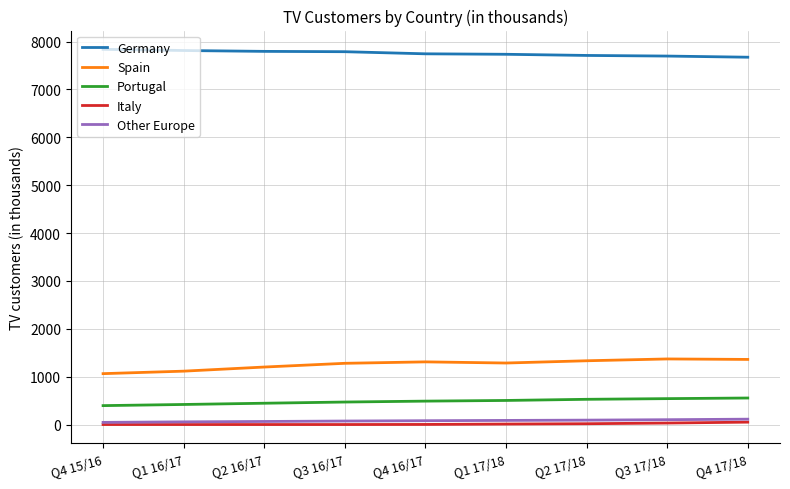

What is the sum of the Spain values at Q4 15/16 and Q3 16/17?

2342